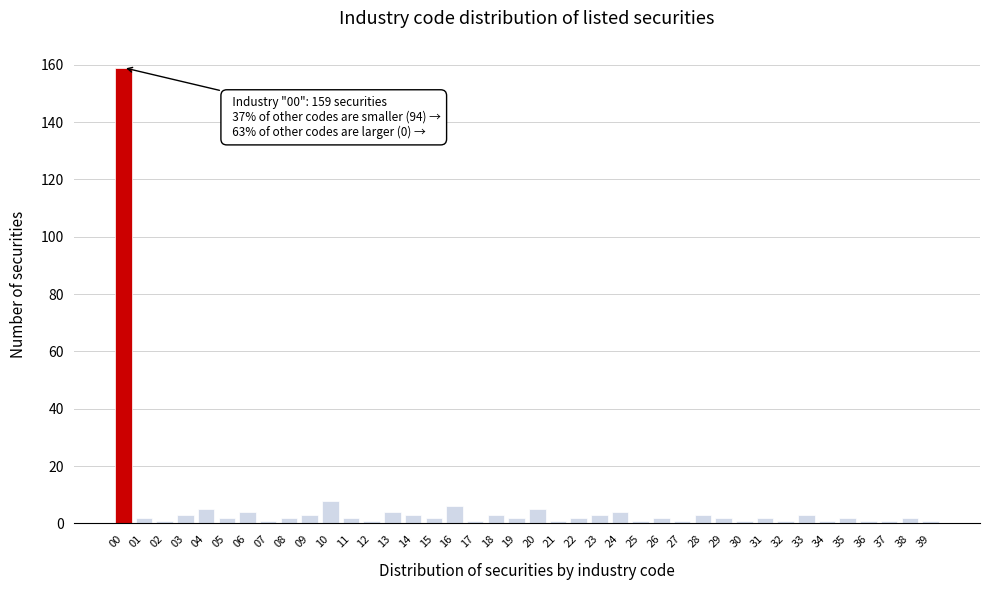

What is the average value?

6